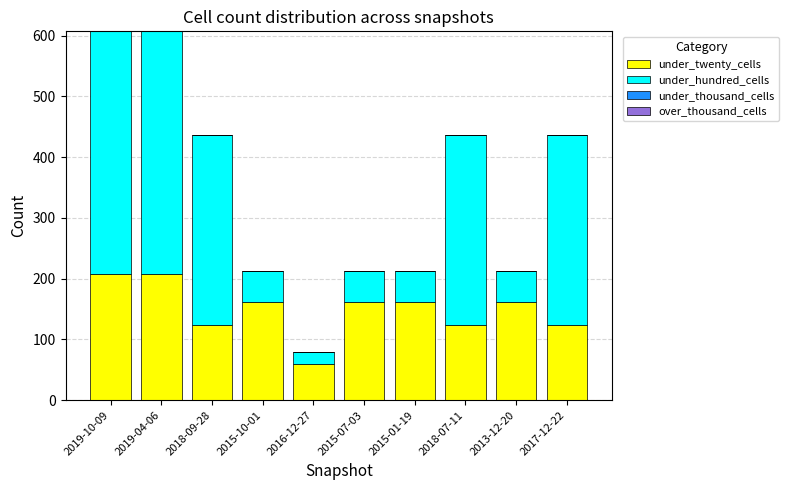

What is the total value across all series at 2019-10-09?

607